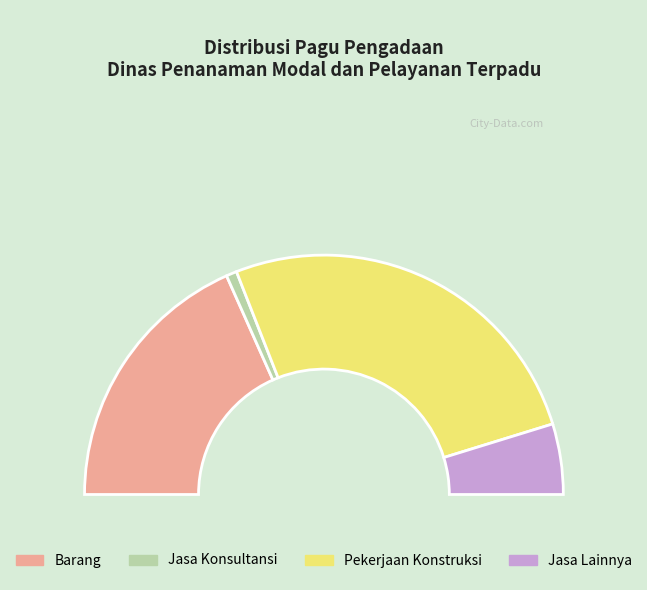

What is the smallest slice in the pie chart?

30107889